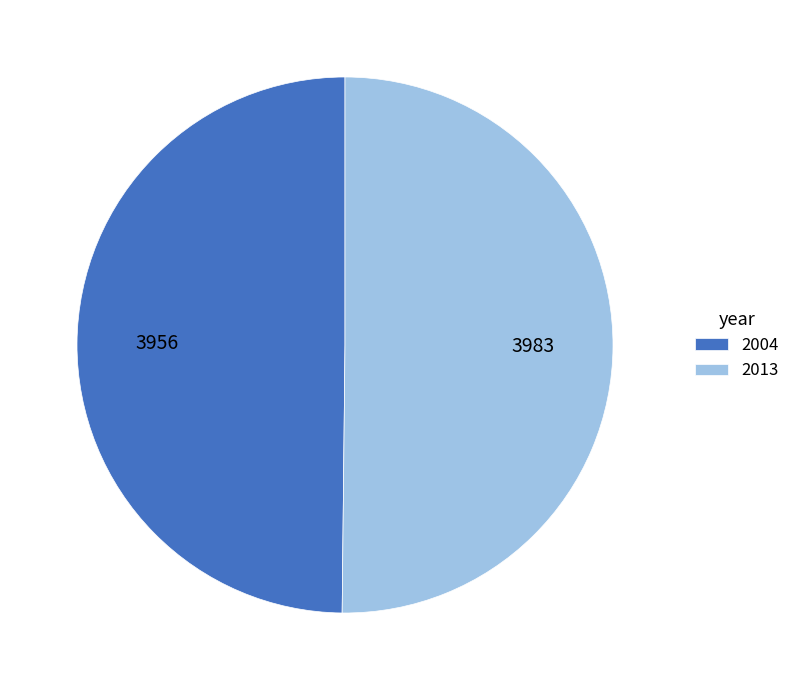

Count the number of slices in the pie.

2